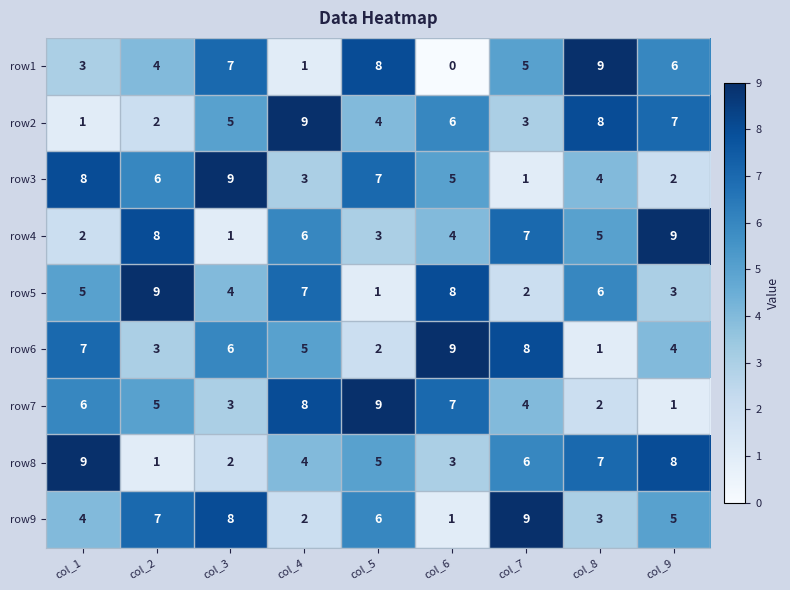

How many distinct data groups are displayed?

9